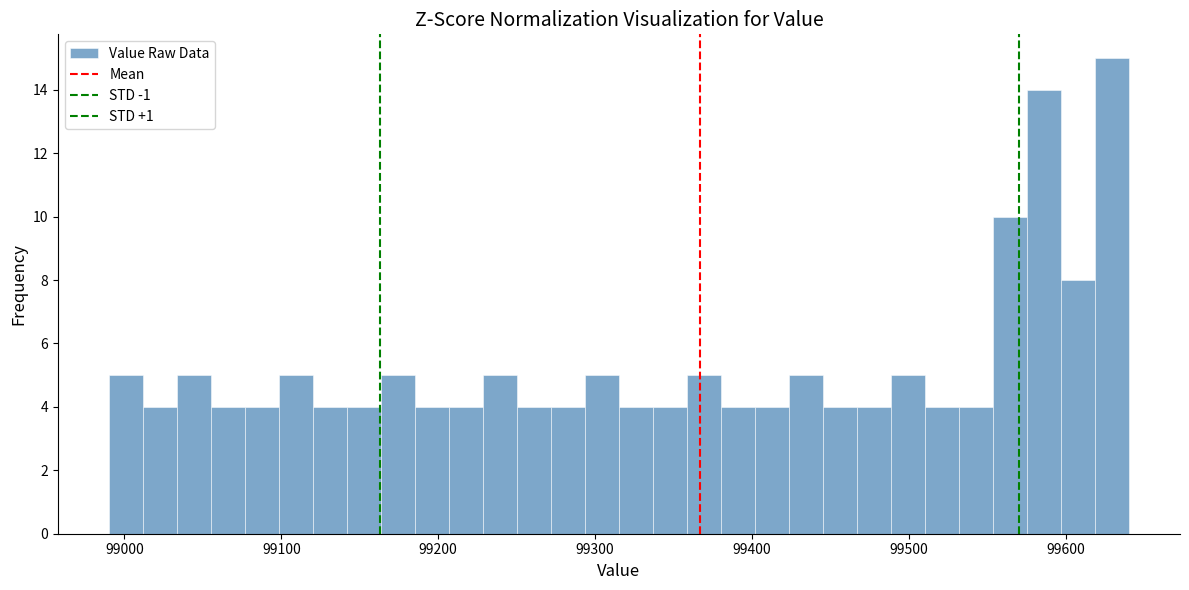

Read against the x-axis, roughly where is the centre of the tallest bar?

99630